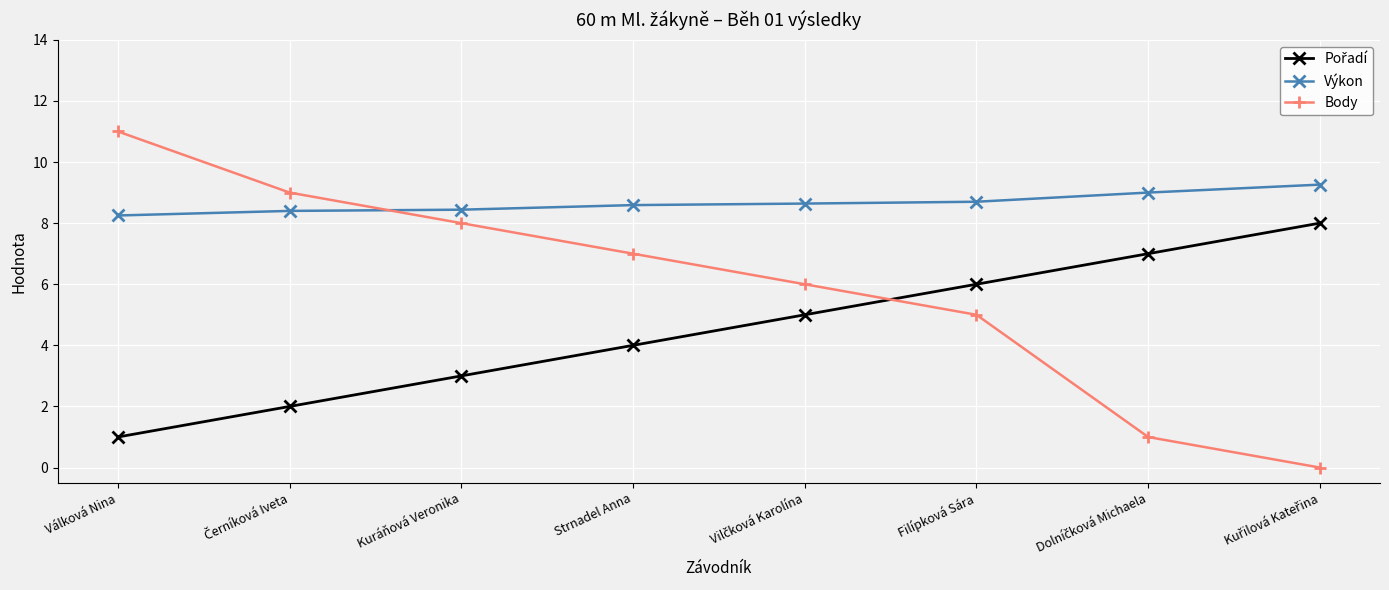

True or false: Body has a value of 7.0 at Strnadel Anna.

True